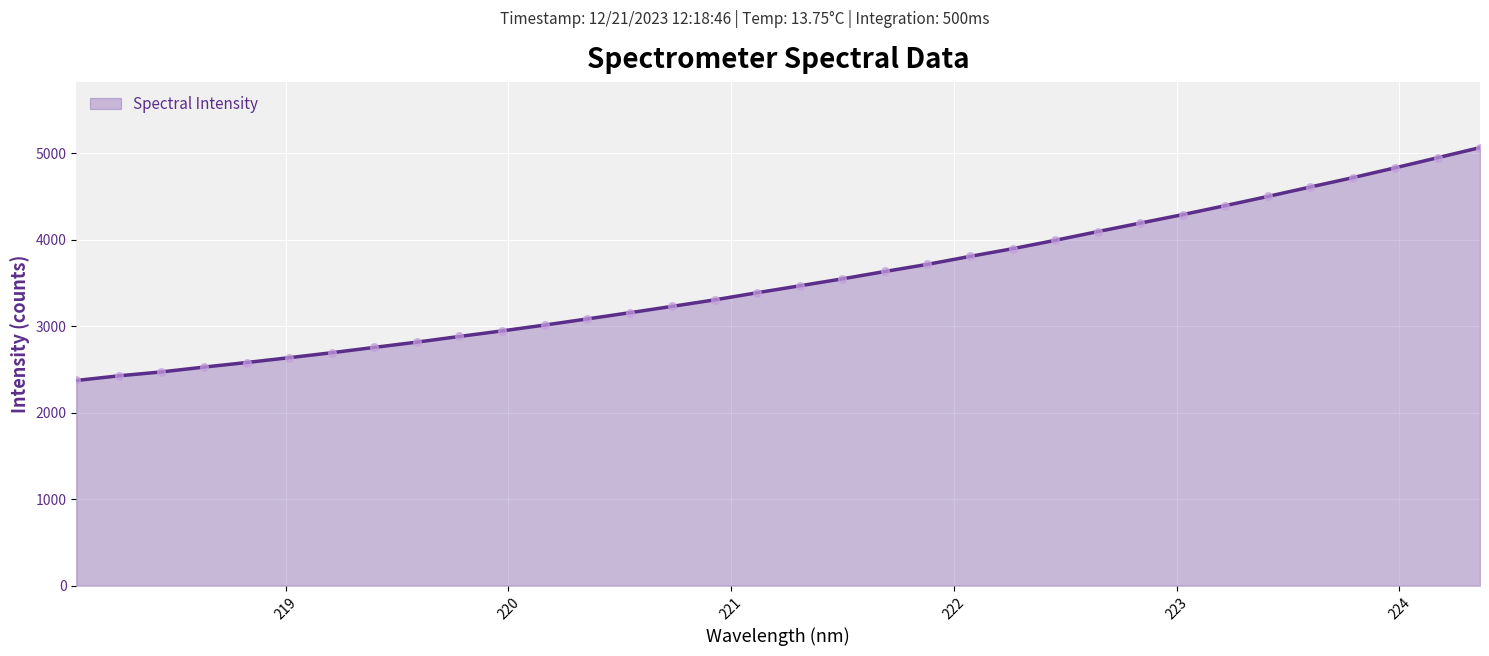

What is the smallest value displayed?

2373.0